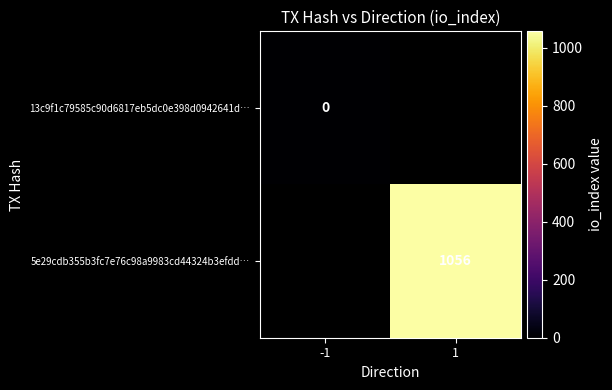

True or false: 5e29cdb355b3fc7e76c98a9983cd44324b3efdd… has a value of 1386 at 1.

False